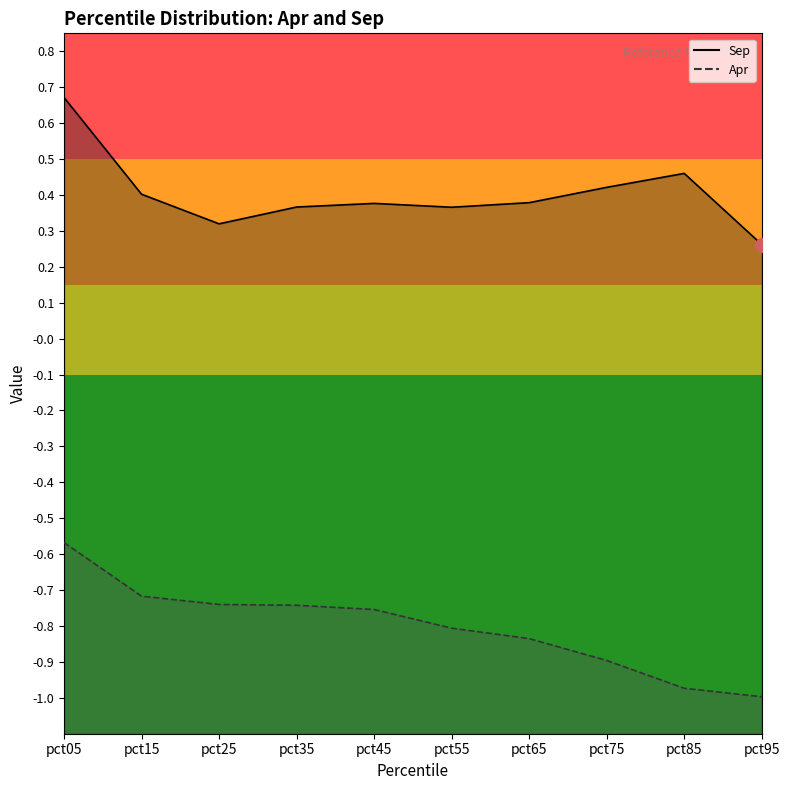

What is the greatest value displayed?

0.7